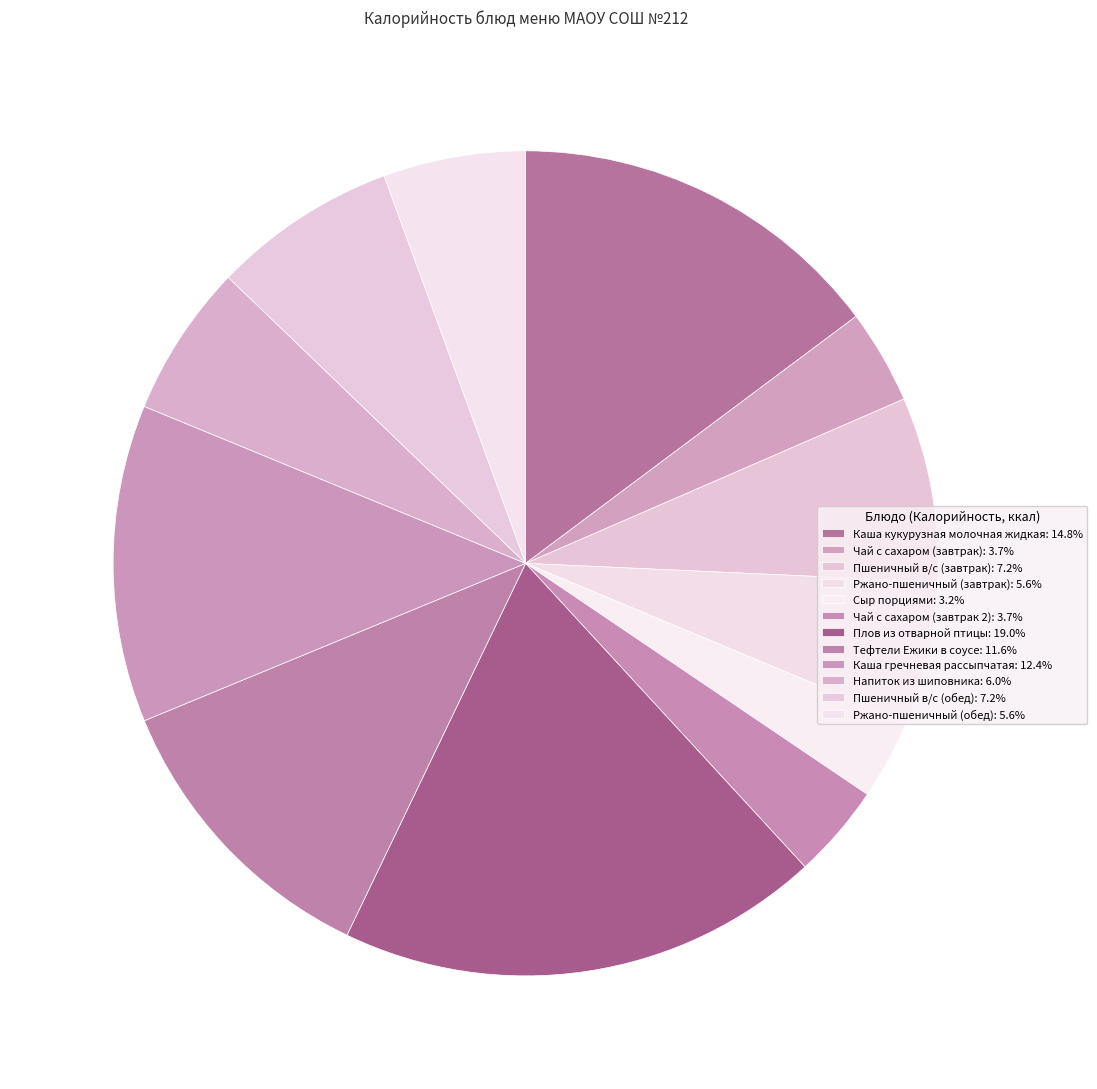

Is there any slice that represents more than half of the pie?

No